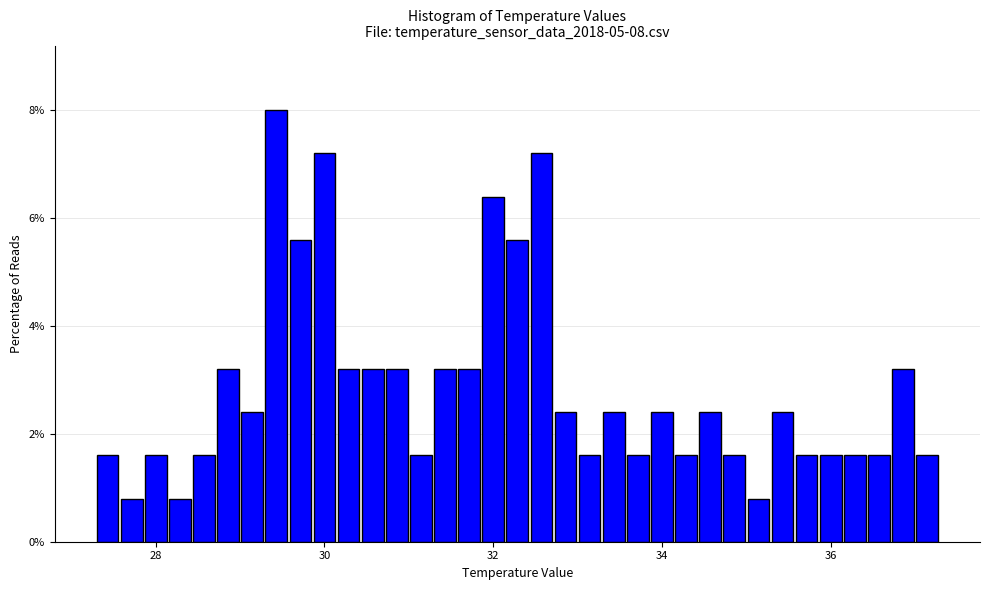

Read against the x-axis, roughly where is the centre of the tallest bar?

29.4